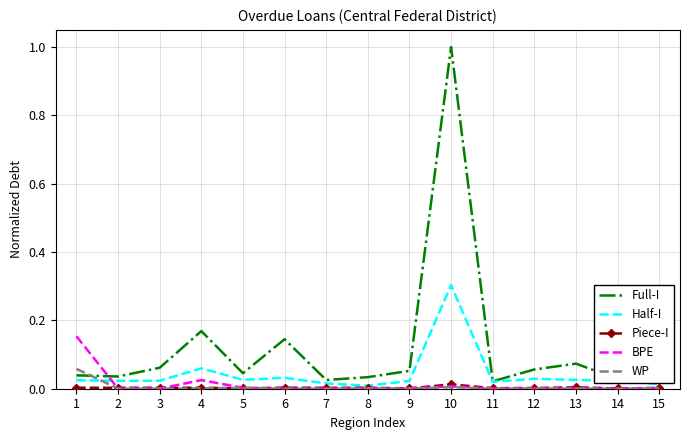

The value of BPE at 3 is 0.0. True or false?

True